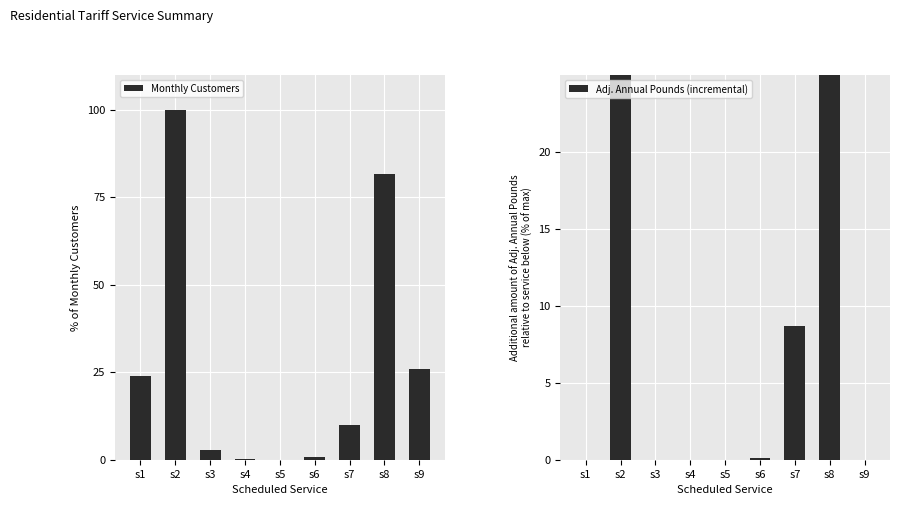

True or false: Adj. Annual Pounds (incremental) has a value of 0.0 at s9.

True